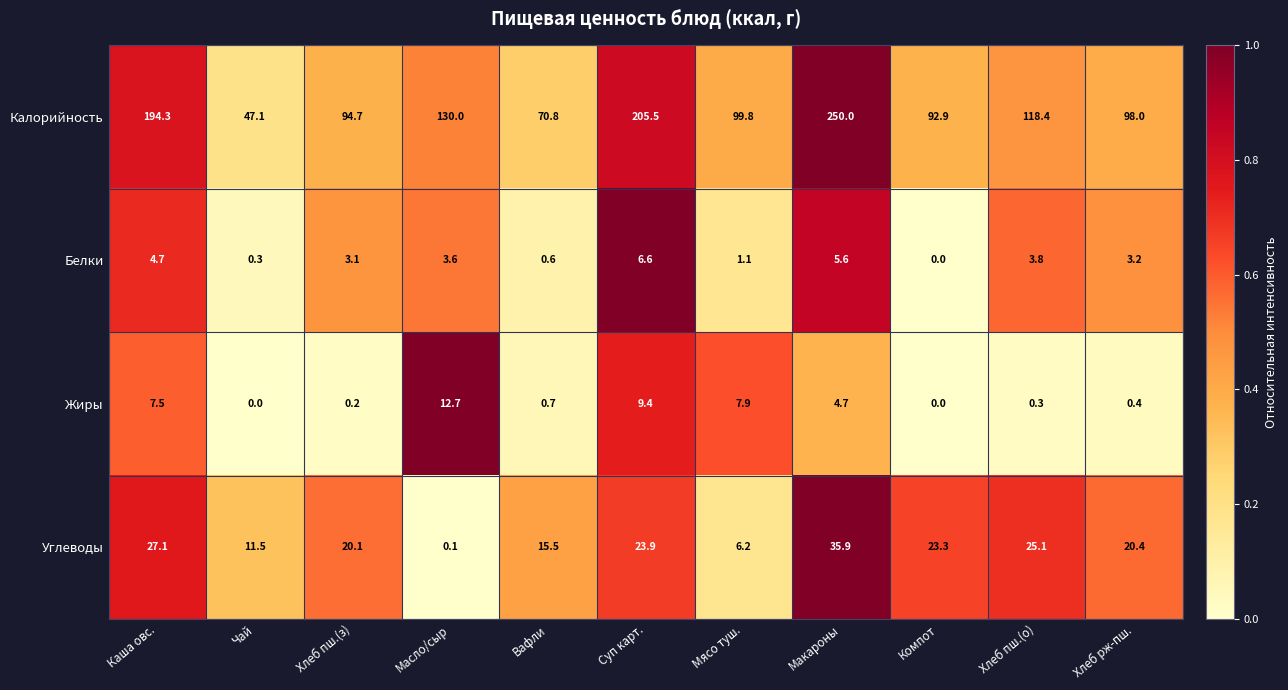

Is it true that Углеводы equals 10.2 at Мясо туш.?

False